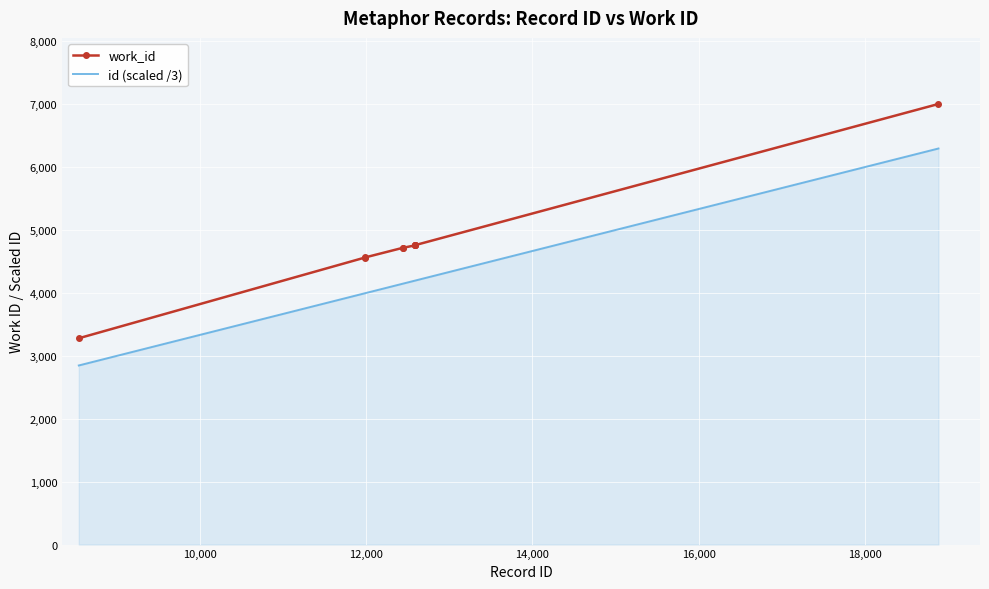

What is the lowest value of the id (scaled /3) series?

2846.7